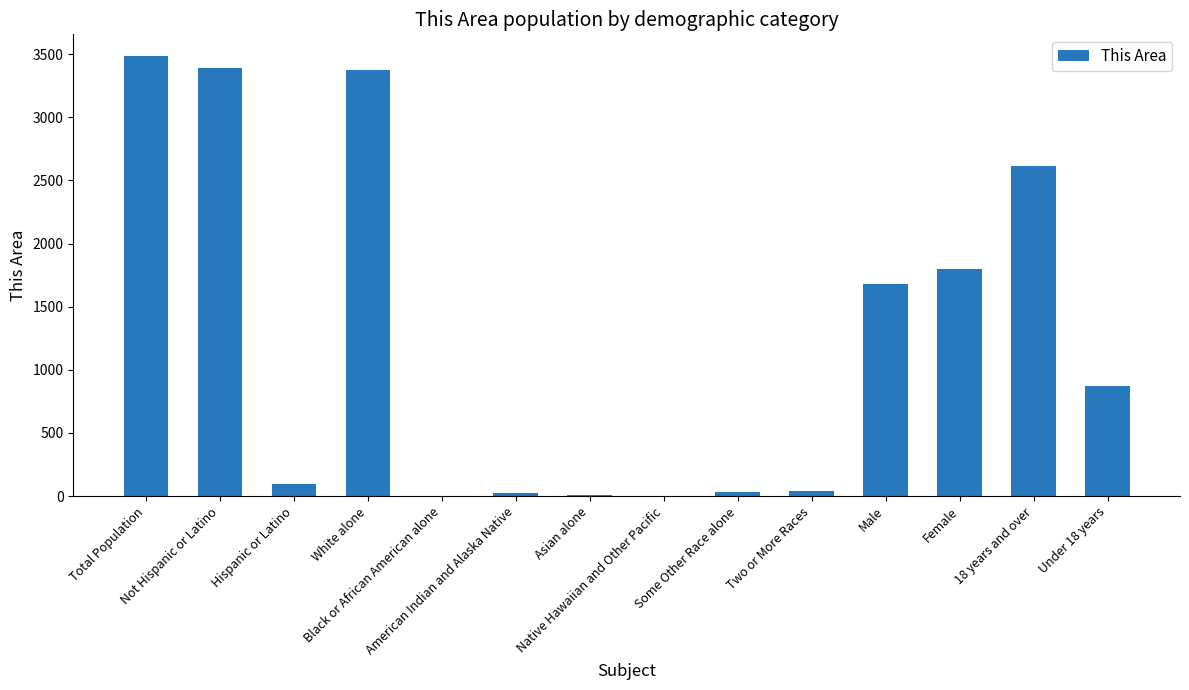

What is the average value?

1244